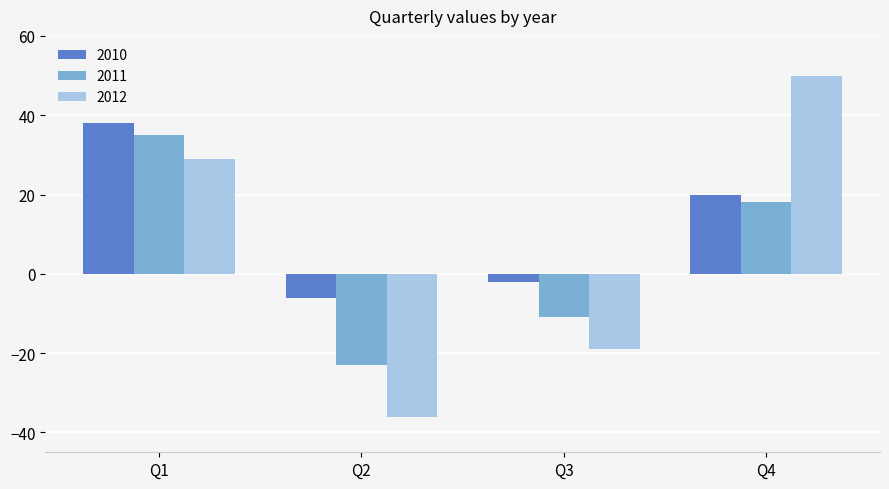

At which label does 2011 first exceed 18?

Q1